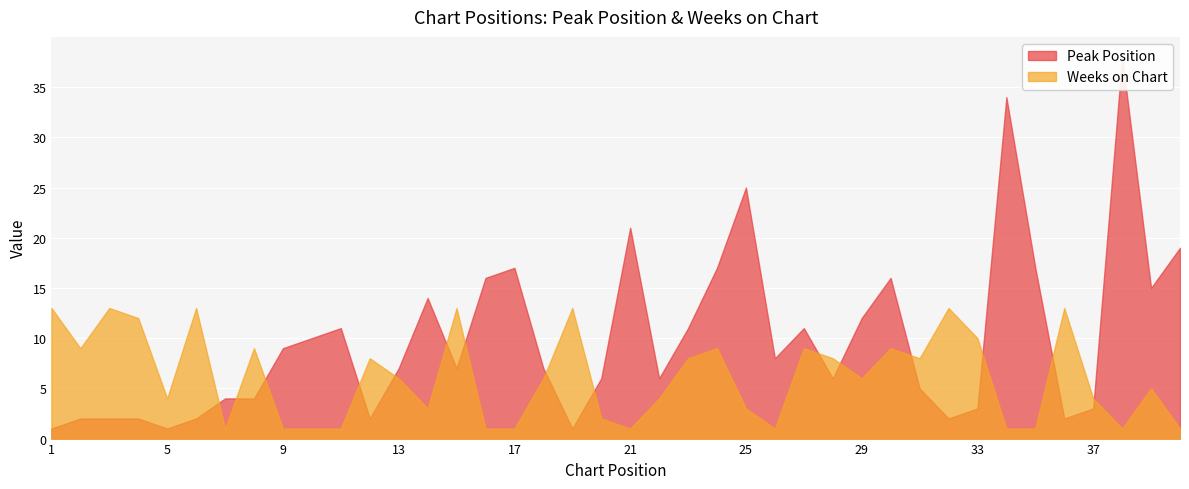

What is the value of the Peak Position point at the 11th from the left?

11